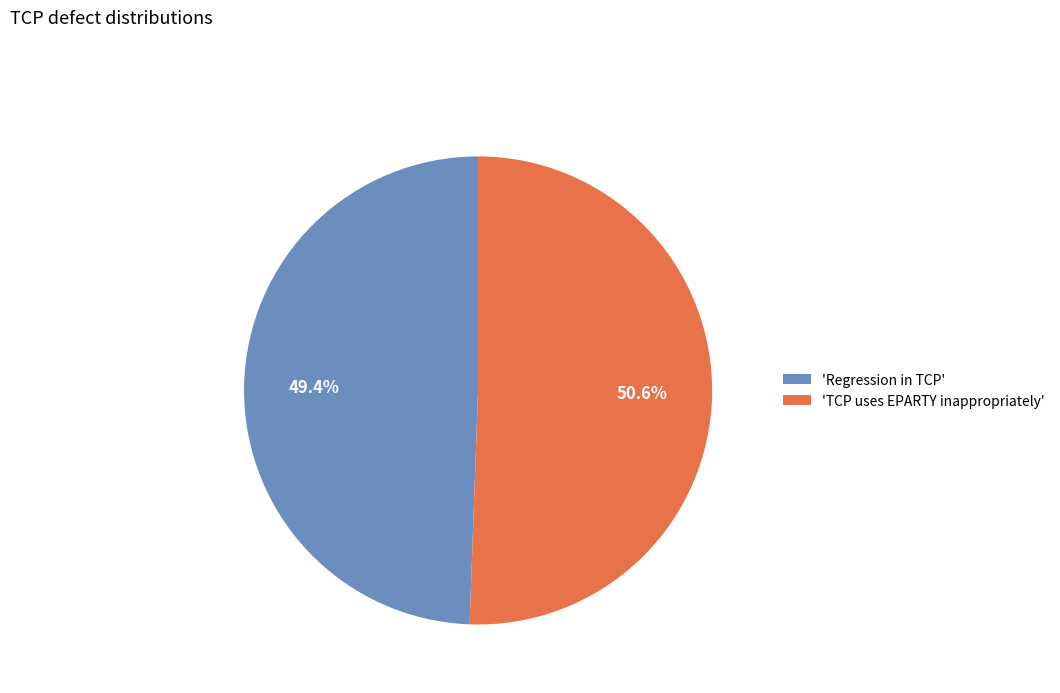

Is there any slice that represents more than half of the pie?

Yes